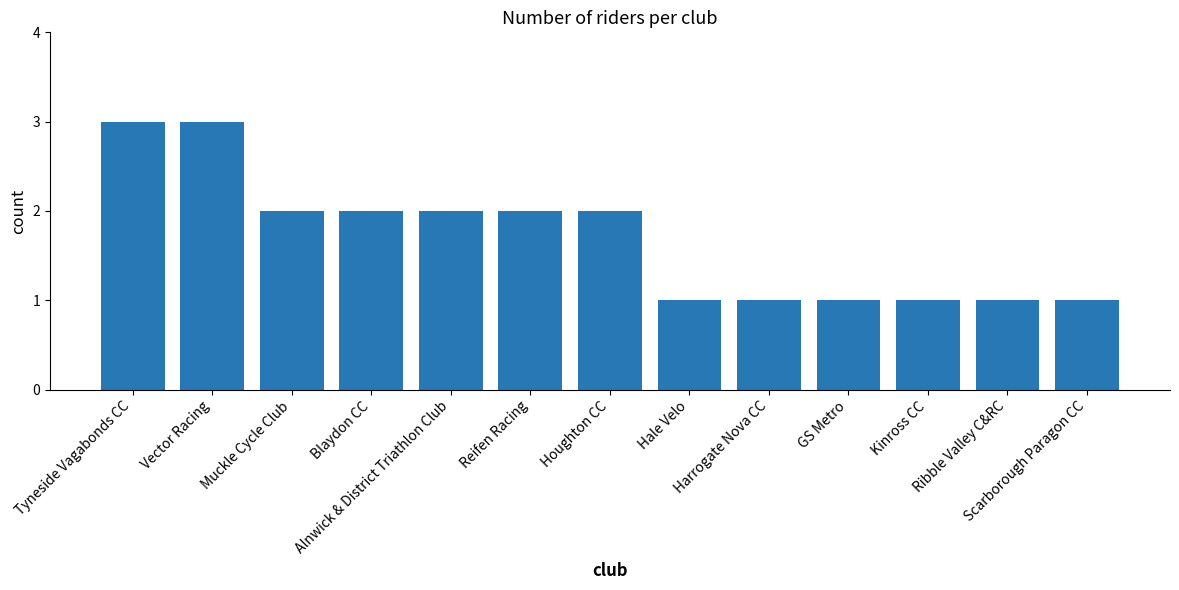

At which label does the data first exceed 2?

Tyneside Vagabonds CC